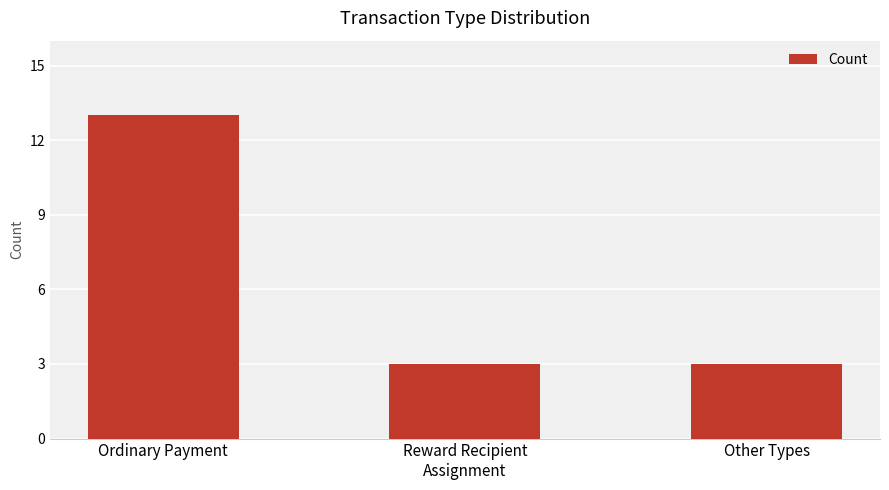

What position from the left is Reward Recipient
Assignment?

2